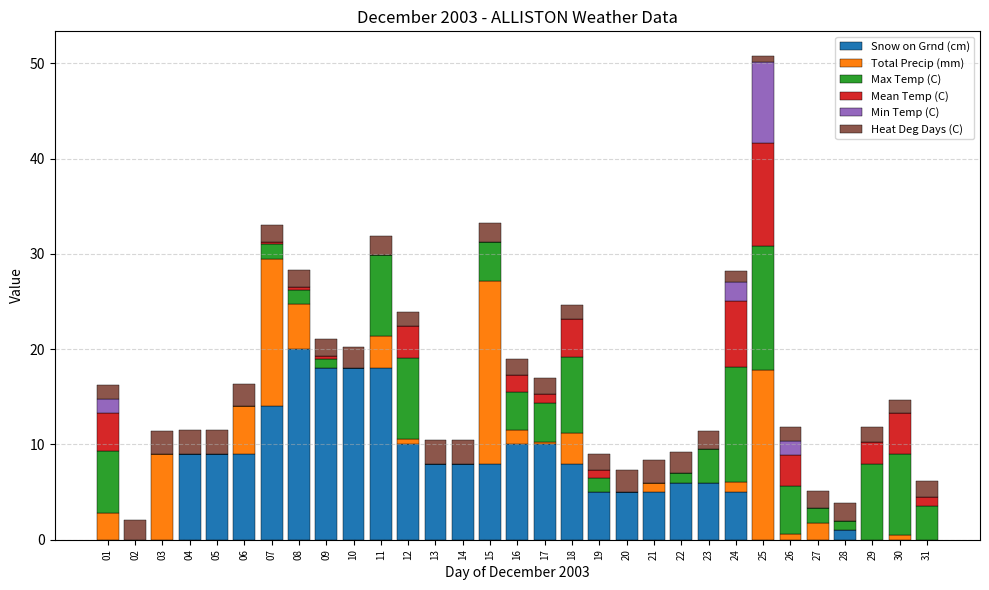

What is the maximum value for Snow on Grnd (cm)?

20.0